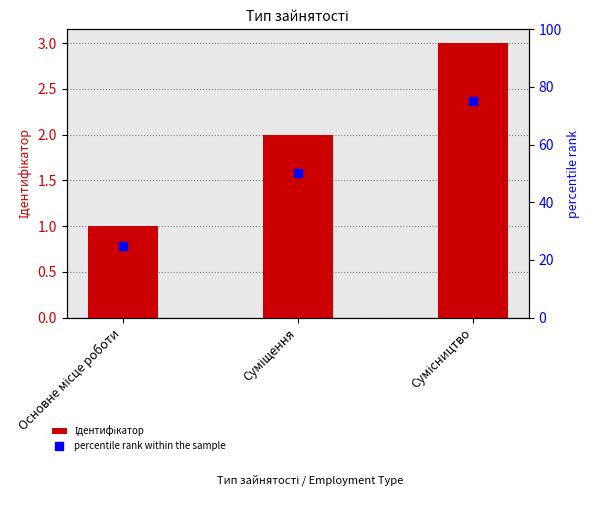

What is the difference between the highest and lowest values at Сумісництво?

72